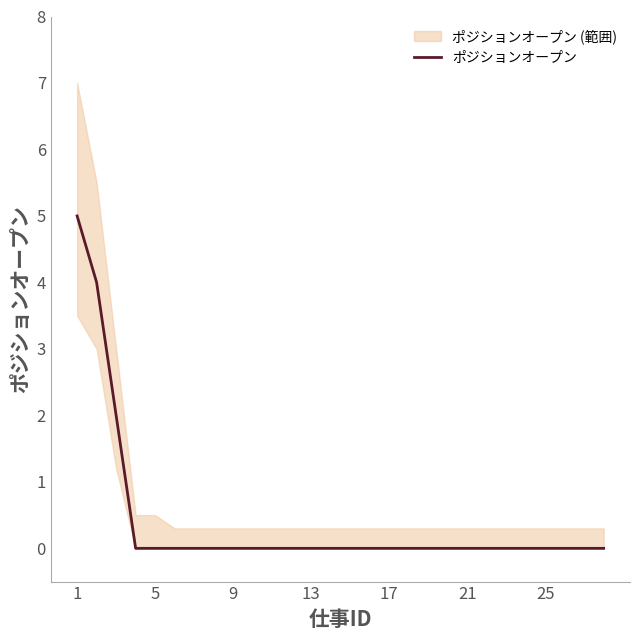

Reading left to right, what are all the values shown in this chart?

5	4	2	0	0	0	0	0	0	0	0	0	0	0	0	0	0	0	0	0	0	0	0	0	0	0	0	0